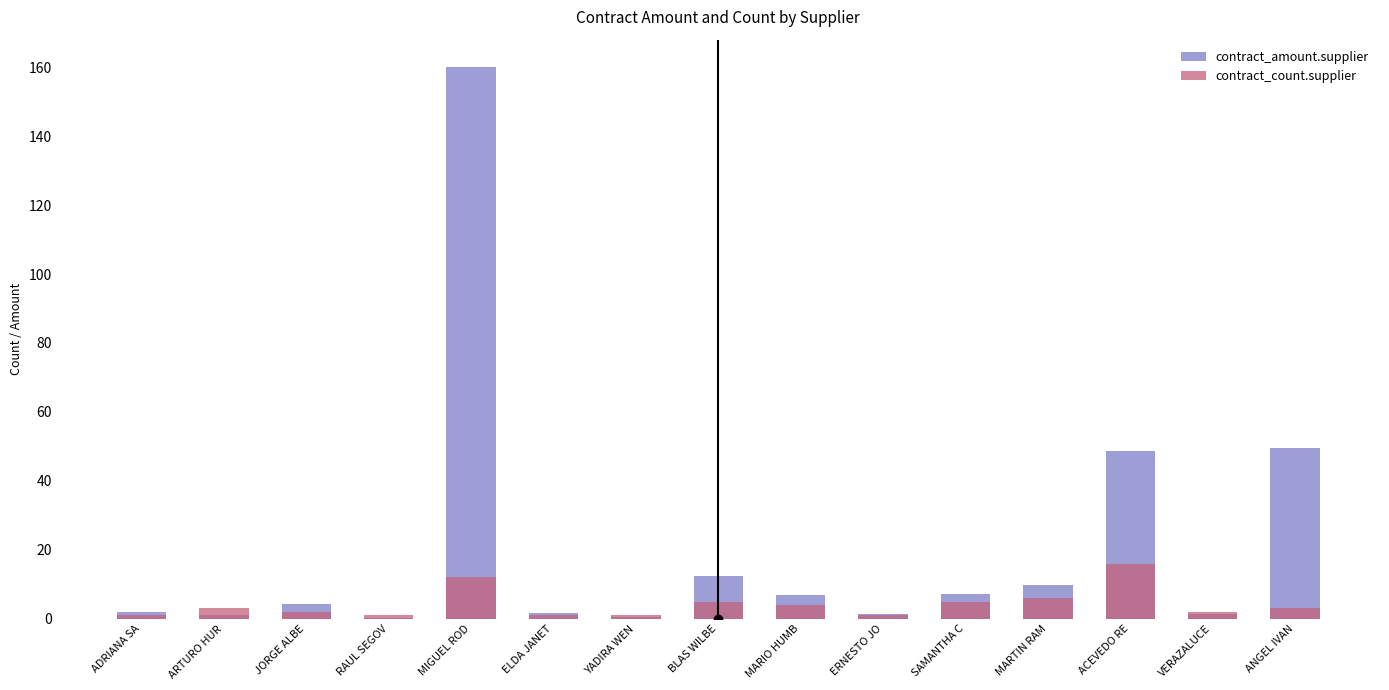

List the series in order of their overall mean, lowest first.

contract_count.supplier, contract_amount.supplier